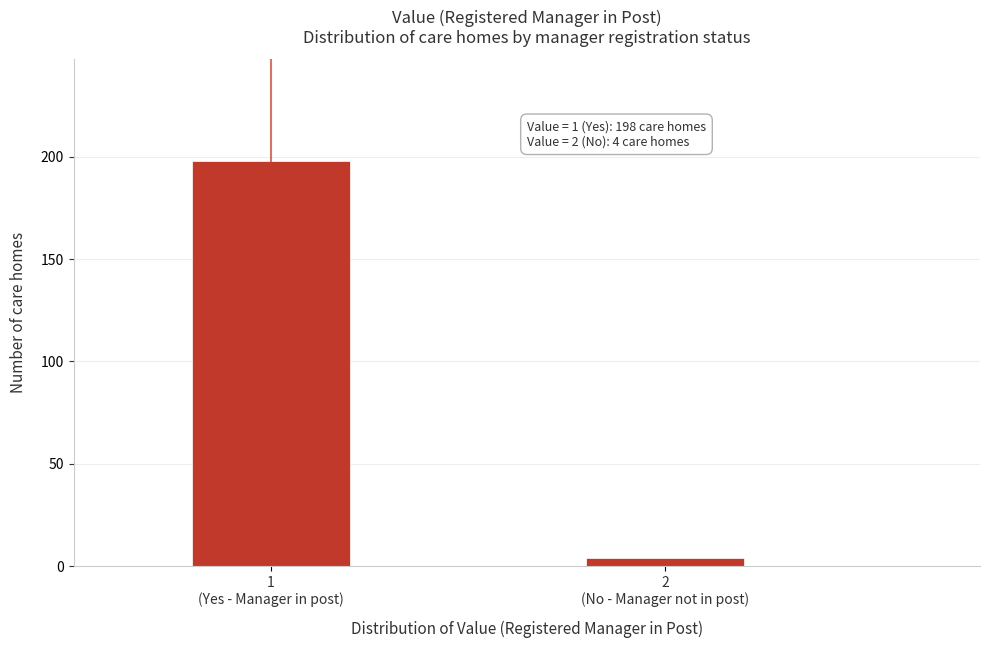

Reading left to right, list all the values displayed in this chart.

198	4